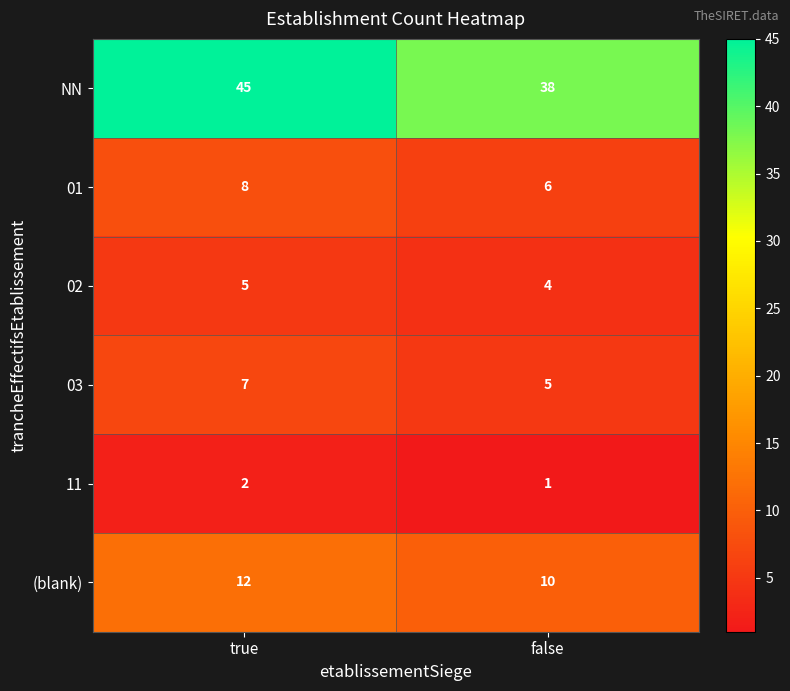

What is the minimum value shown in the chart?

1